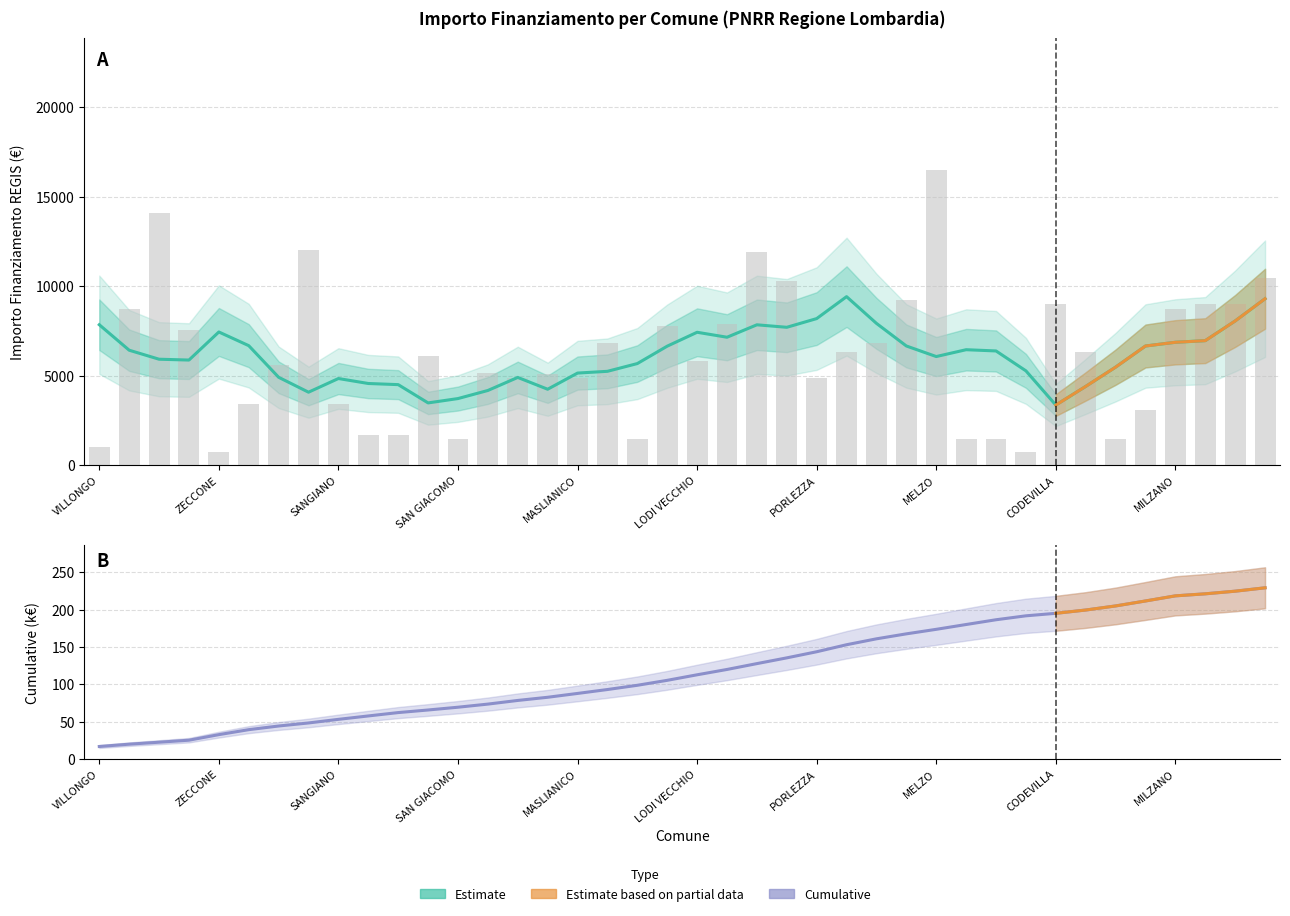

How many groups of bars are there?

40